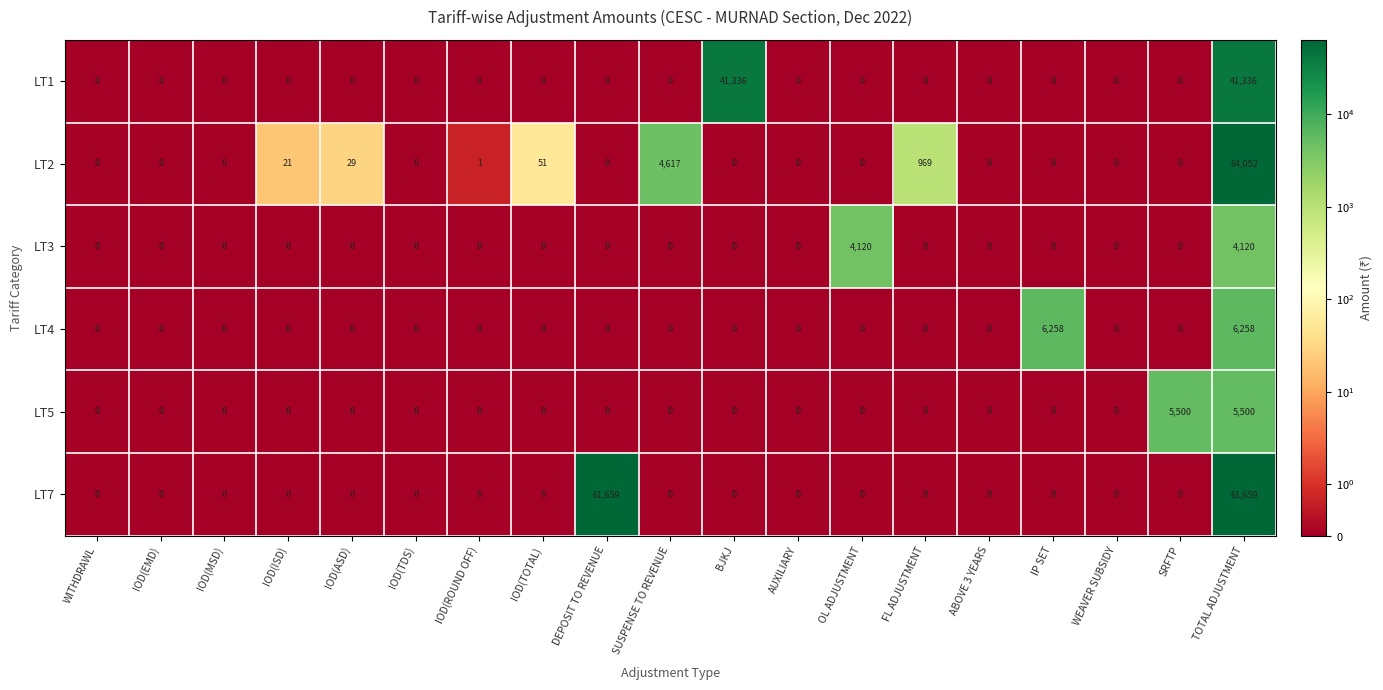

Rank the series by their maximum value, from highest to lowest.

LT2, LT7, LT1, LT4, LT5, LT3